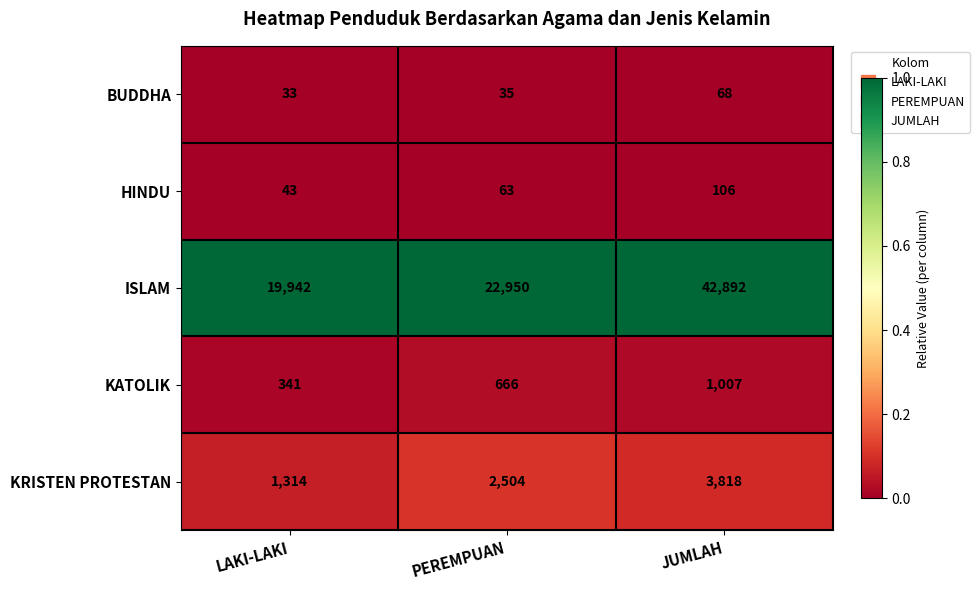

The value of HINDU at PEREMPUAN is 63. True or false?

True